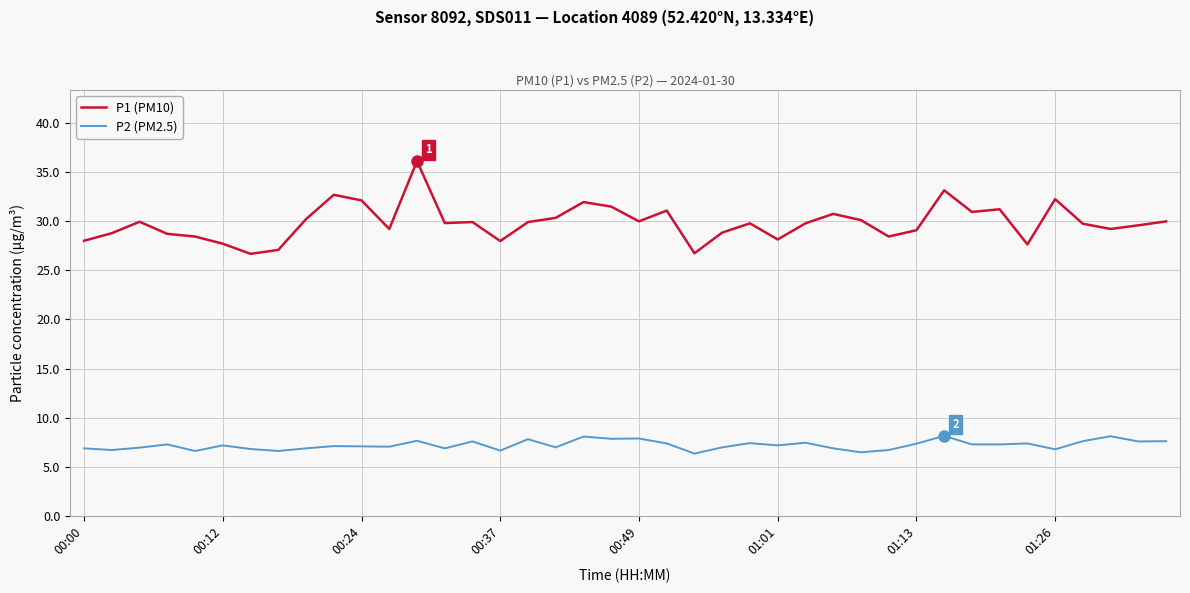

What is the minimum value for P1 (PM10)?

26.7